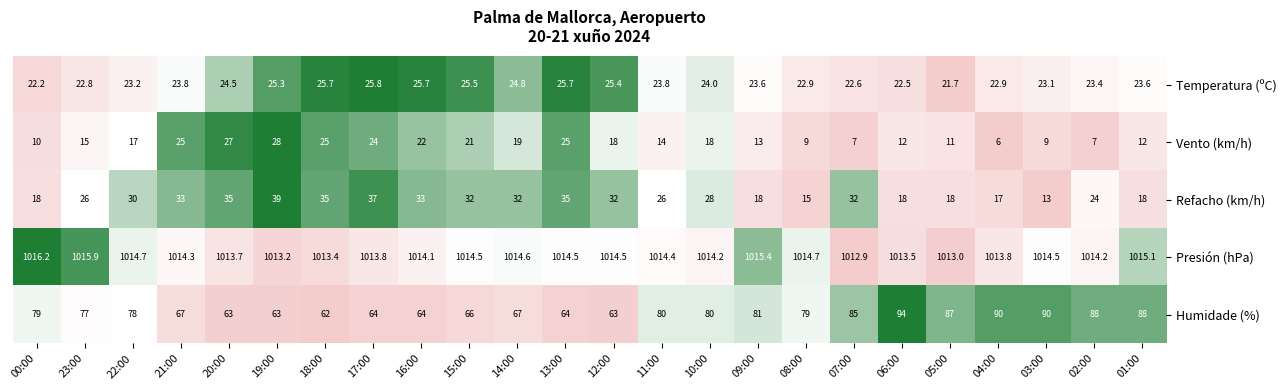

At which category is the sum across all series the highest?

19:00